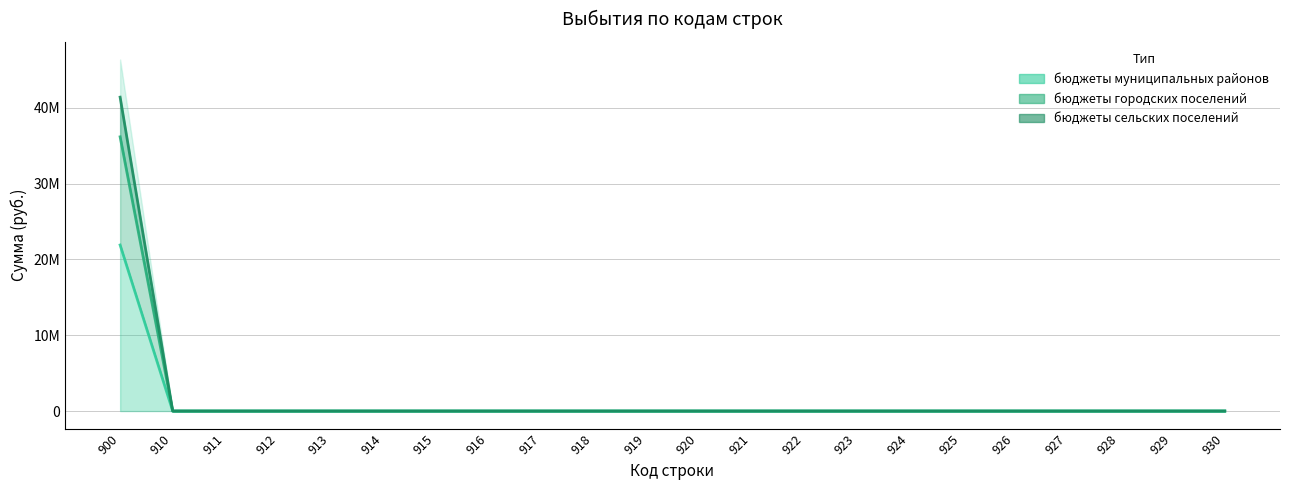

True or false: бюджеты городских поселений and бюджеты муниципальных районов cross at least once.

False